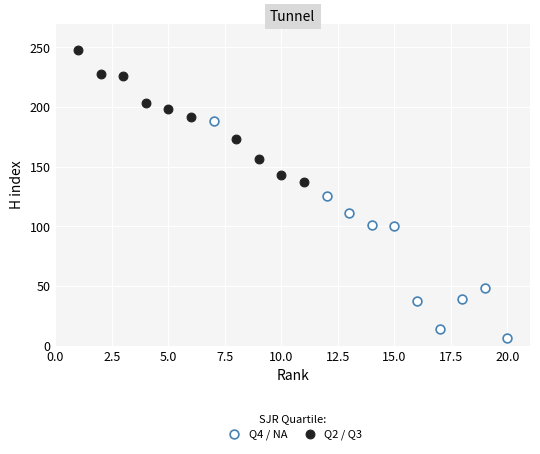

Which series reaches the maximum Y coordinate?

Q2 / Q3